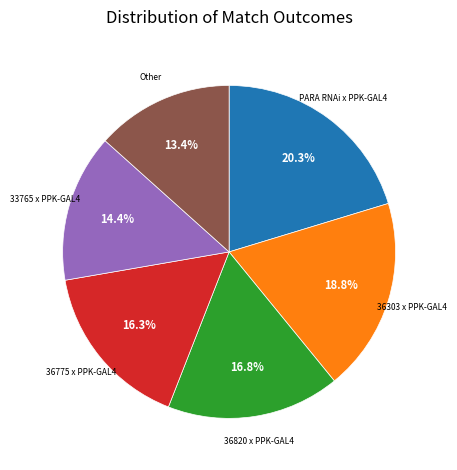

To the nearest percent, what is the difference between the largest and smallest slice percentages?

7%